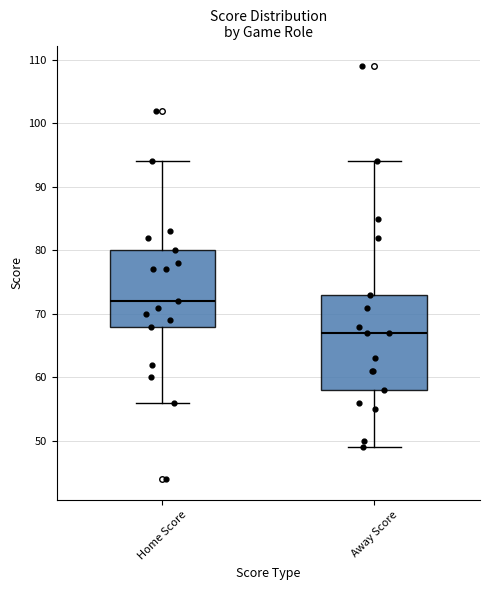

Where does the upper whisker of the box for Away Score end on the y-axis? The values are not printed on the chart, so give them approximately, as read against the axis.

94